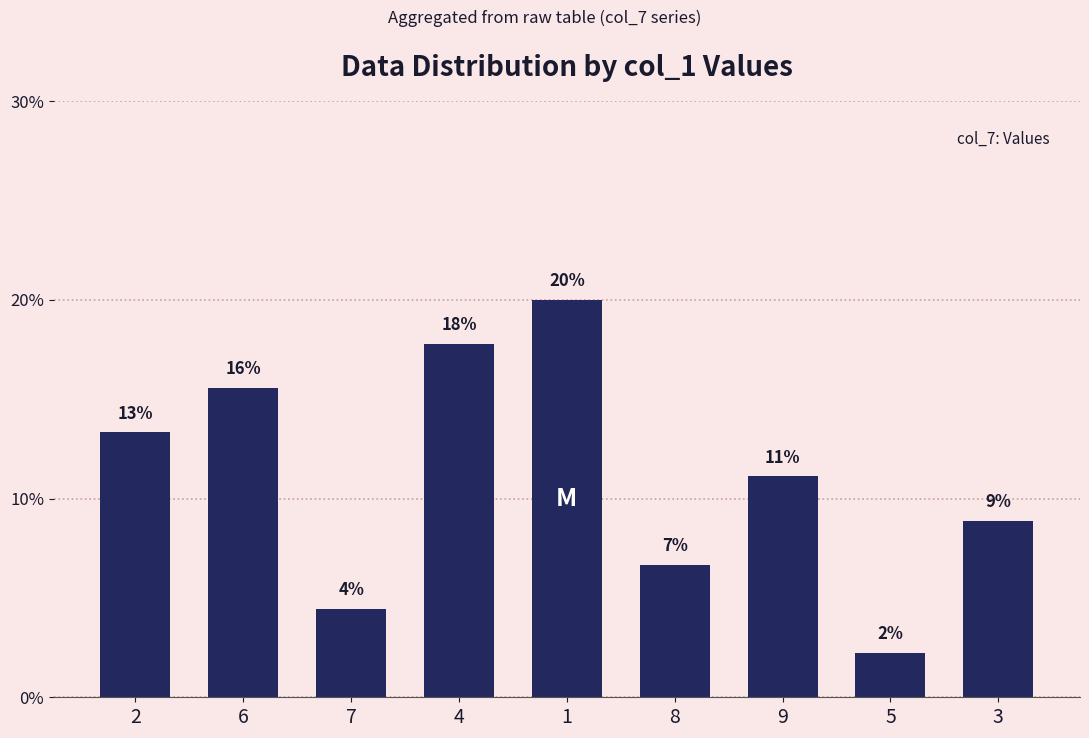

What is the label of the 2nd bar from the right?

5